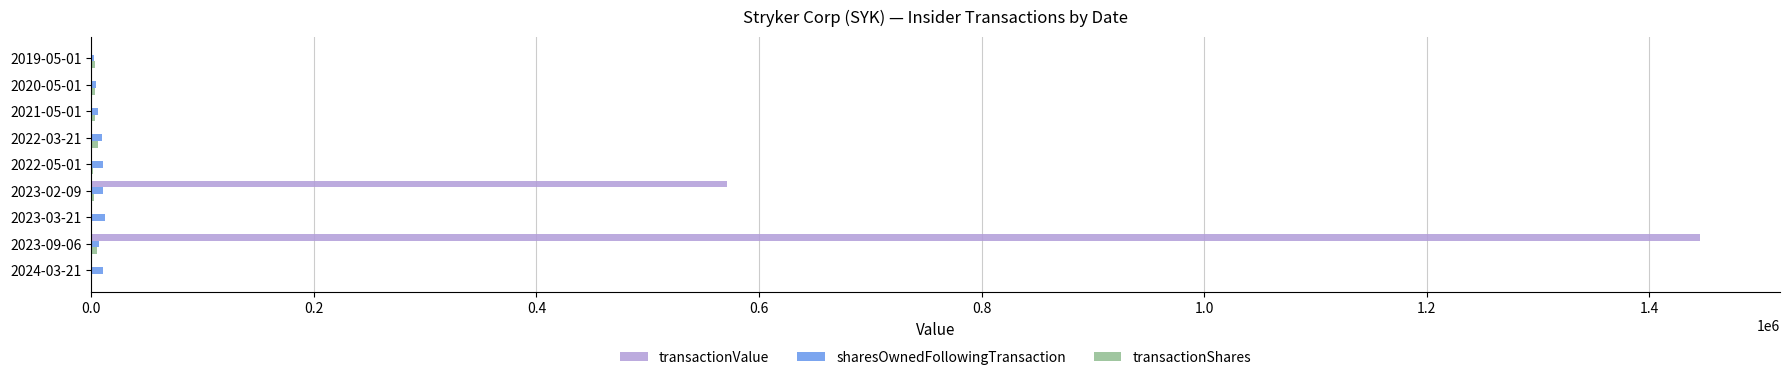

Which series changed the most between 2023-09-06 and 2021-05-01?

transactionValue